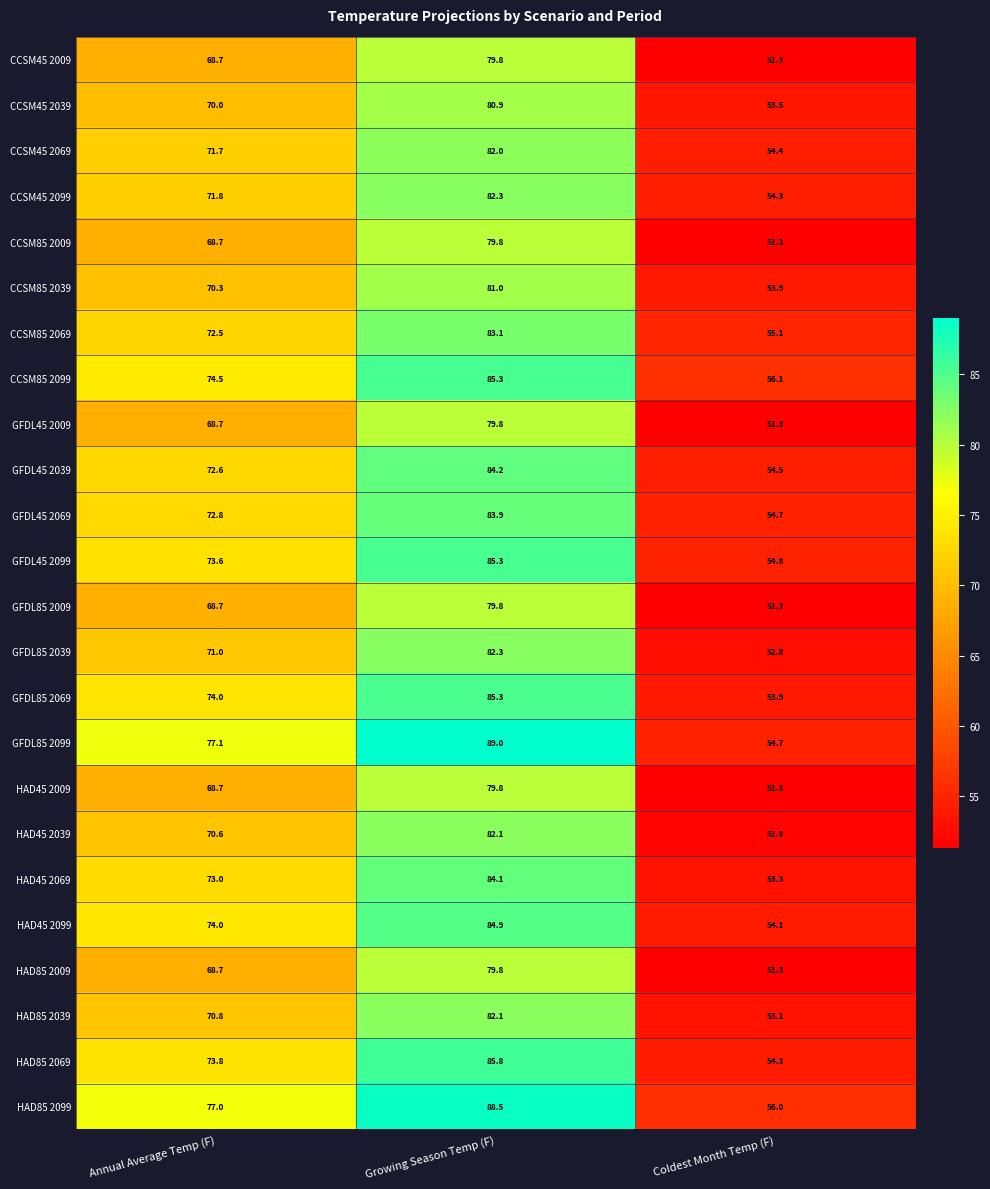

Rank the categories by HAD85 2099 value from highest to lowest.

Growing Season Temp (F), Annual Average Temp (F), Coldest Month Temp (F)